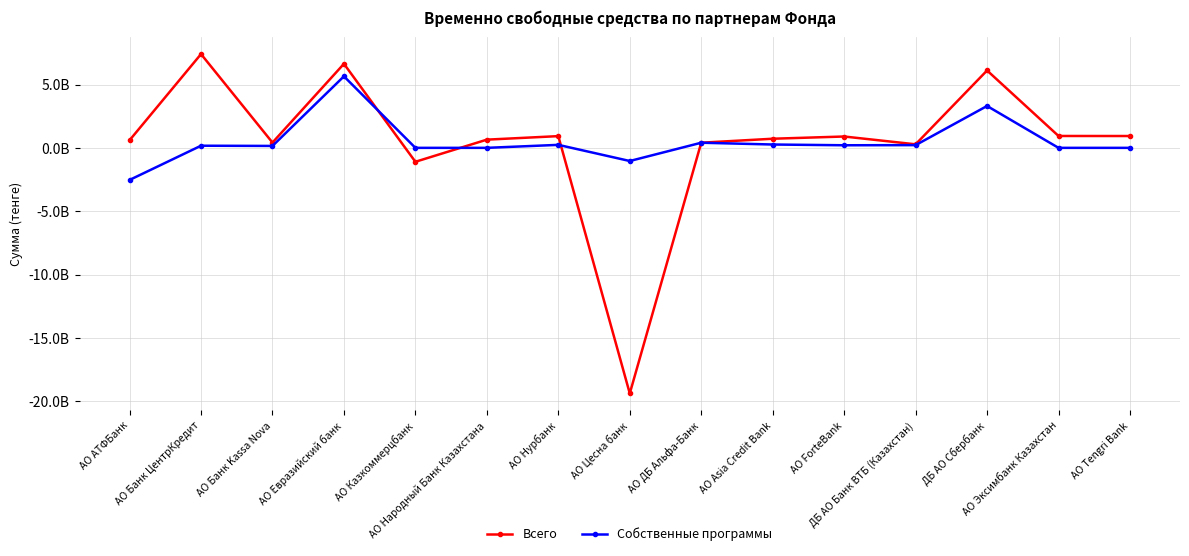

At which label does Собственные программы reach its peak?

АО Евразийский банк